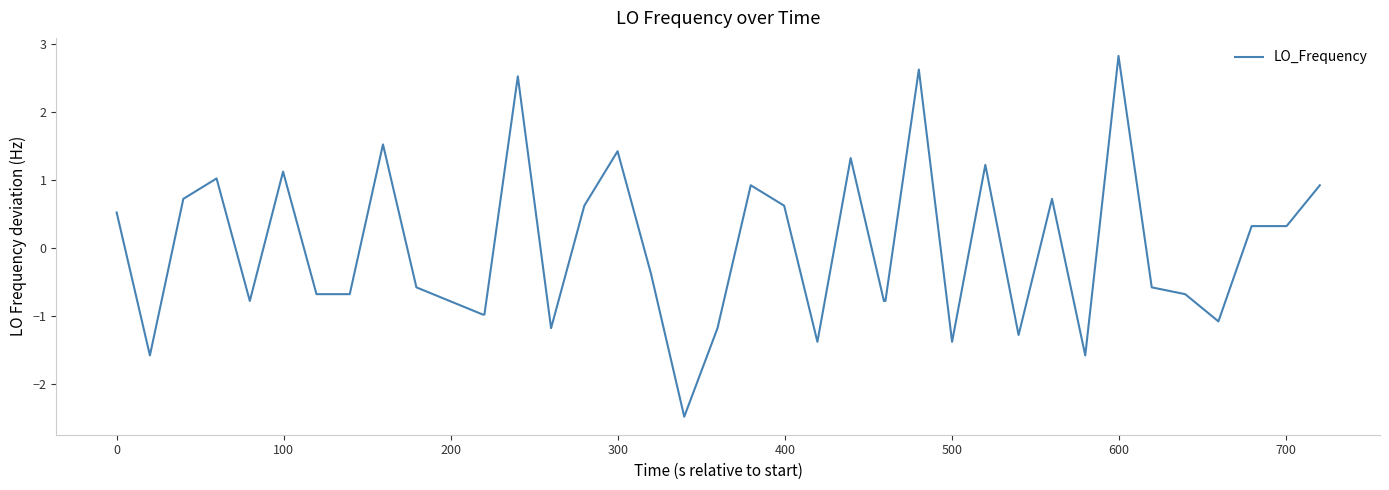

What is the greatest value displayed?

2.8